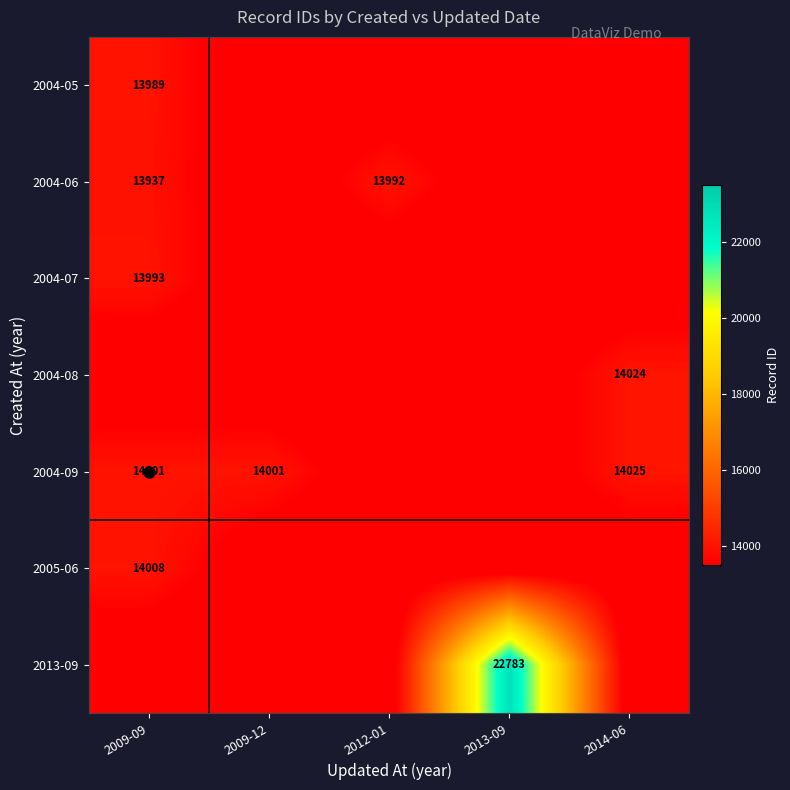

Count the number of categories in the chart.

5